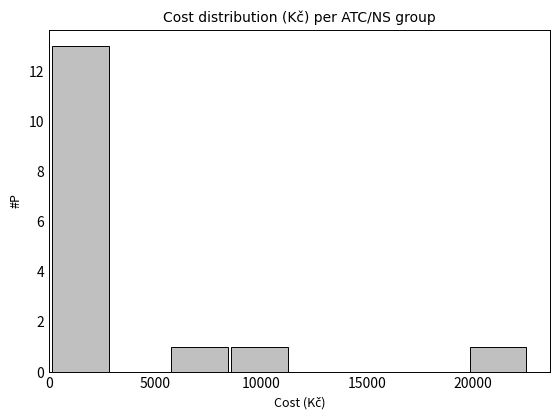

Reading left to right, transcribe this chart: for each bar, give the range it covers on the x-axis and its height. Neither the bar edges nor the heights are printed on the chart, so give them approximately, as read against the axes.

0 to 3000: 13
3000 to 5500: 0
5500 to 8500: 1
8500 to 11500: 1
11500 to 14000: 0
14000 to 17000: 0
17000 to 20000: 0
20000 to 22500: 1